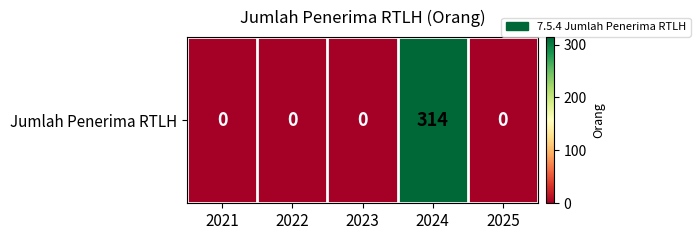

List the labels in order of value, largest first.

2024, 2021, 2022, 2023, 2025